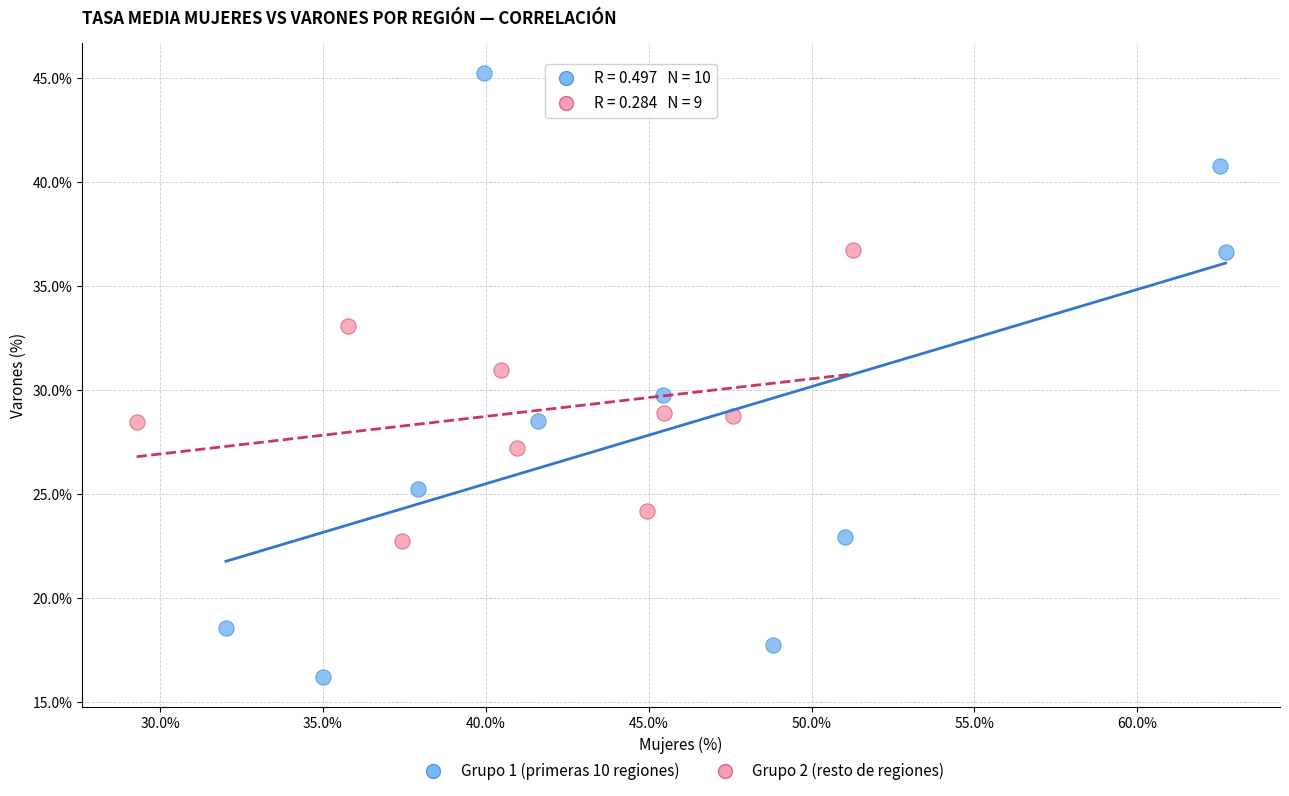

Which series has the largest Y range (max minus min)?

Grupo 1 (primeras 10 regiones)